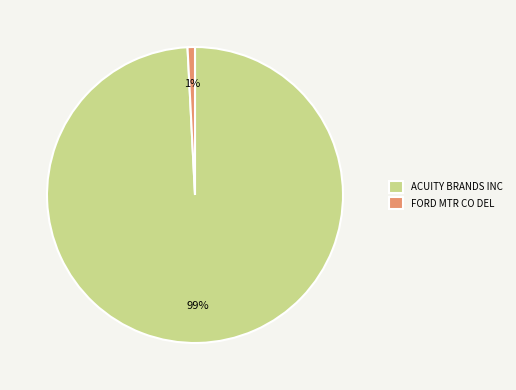

To the nearest percent, what is the difference between the FORD MTR CO DEL and ACUITY BRANDS INC slice percentages?

98%